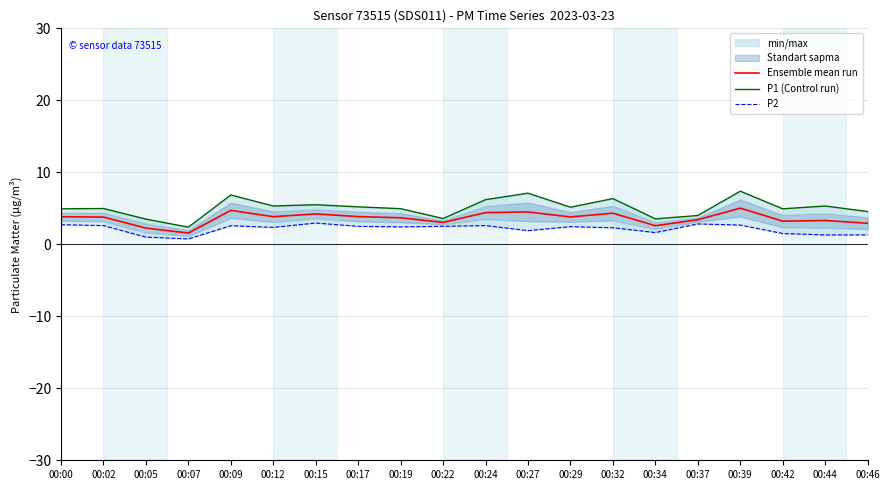

True or false: P2 has a value of 2.6 at 00:24.

True